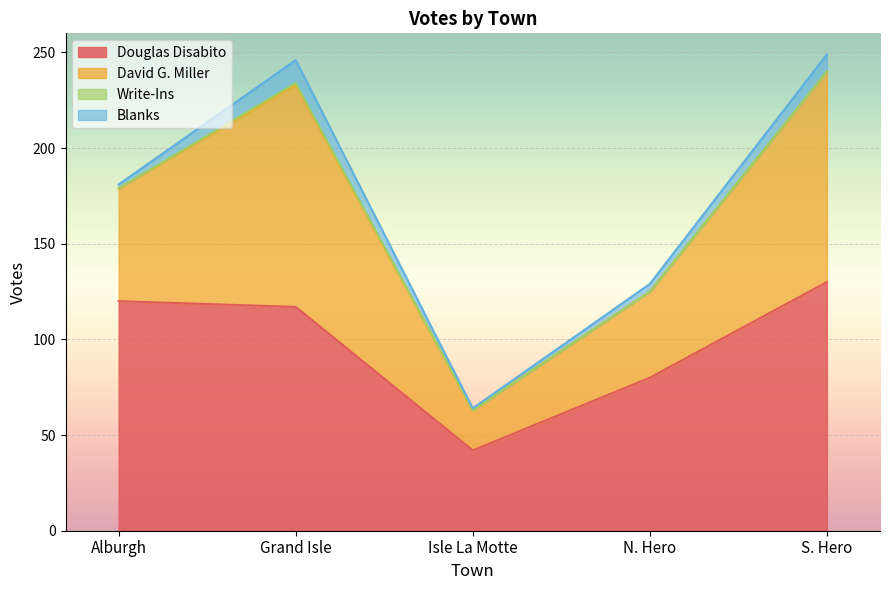

Which has a higher value, N. Hero or S. Hero?

S. Hero